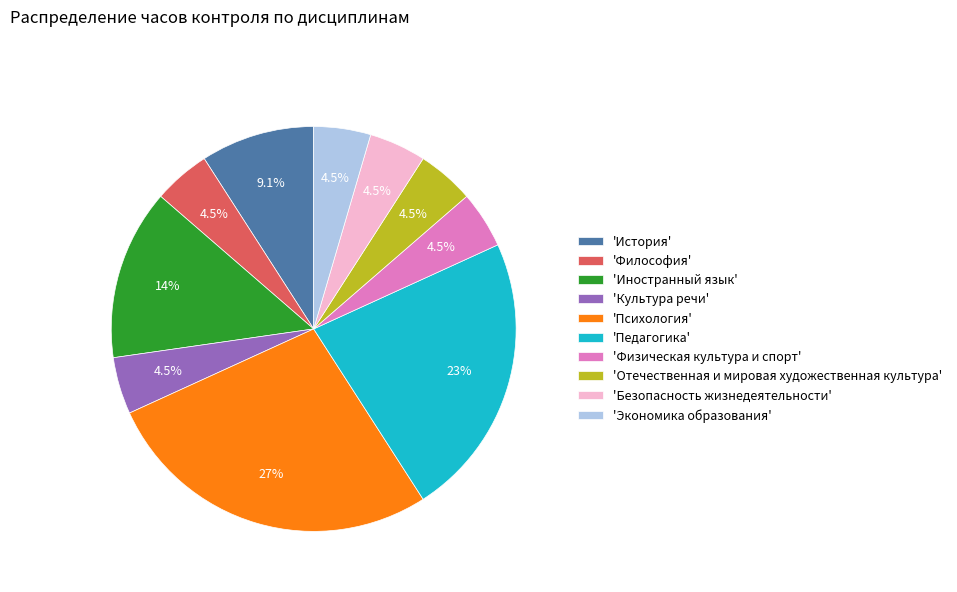

What is the ratio of the value at 'Педагогика' to the value at 'Культура речи'?

5.0